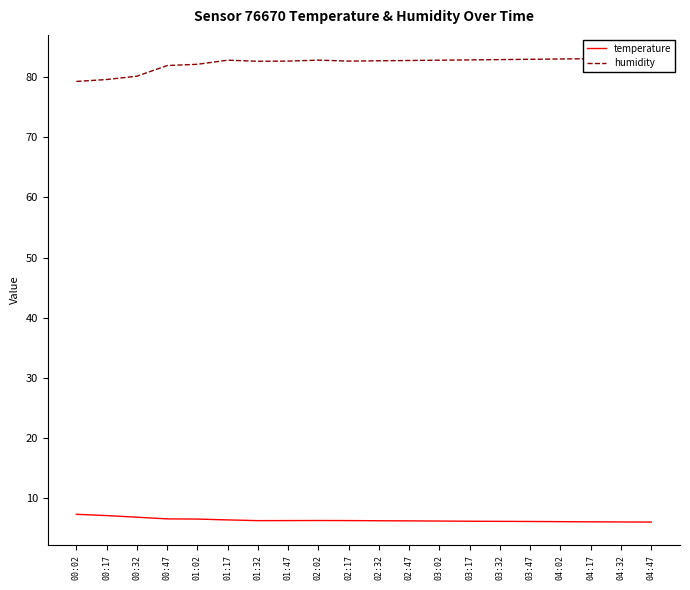

At 02:47, list the series in order from smallest to largest.

temperature, humidity